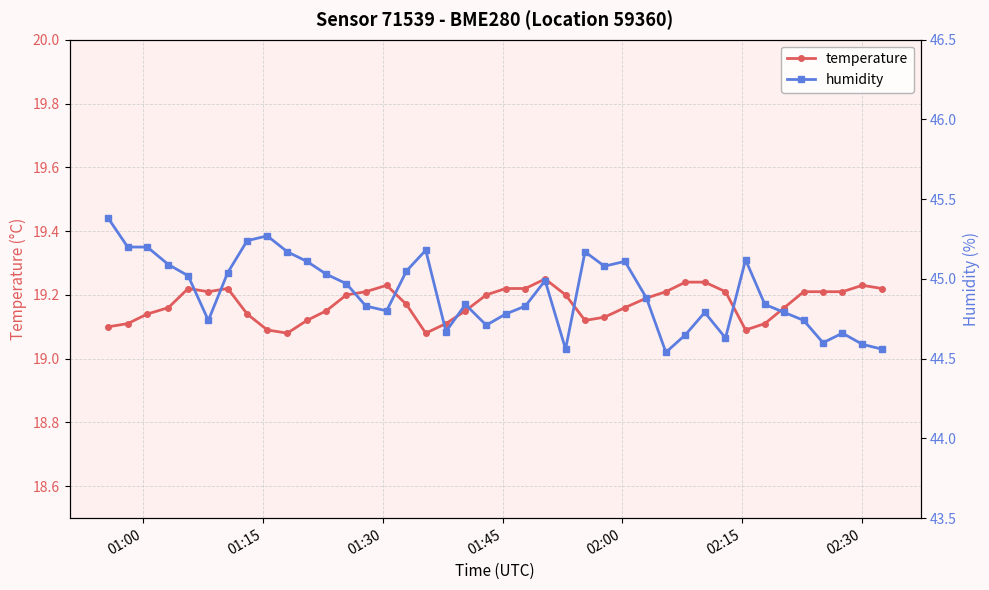

How many lines are shown in the chart?

2